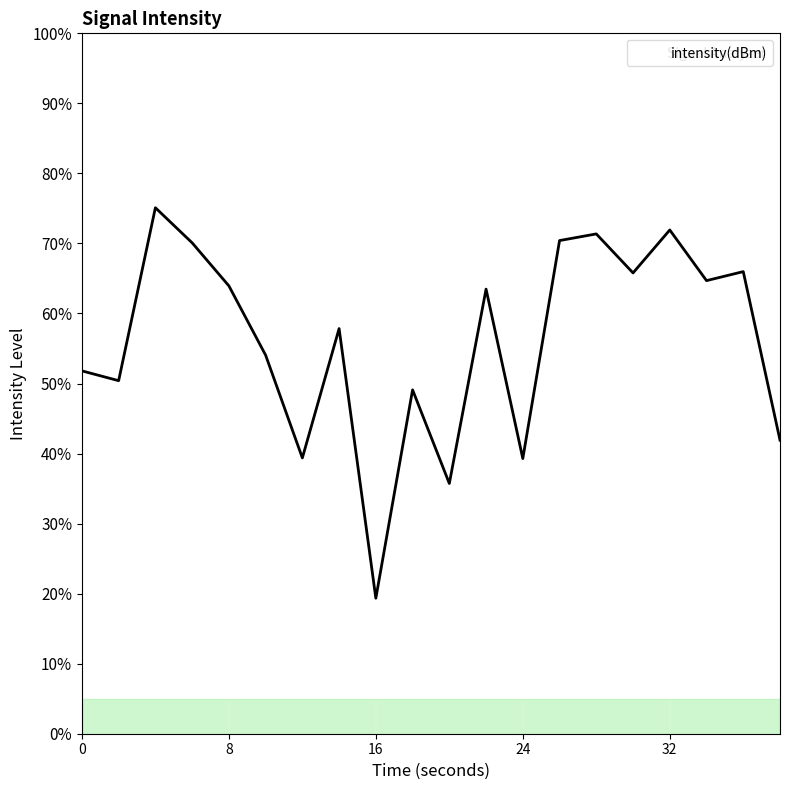

What is the minimum value shown in the chart?

19.3